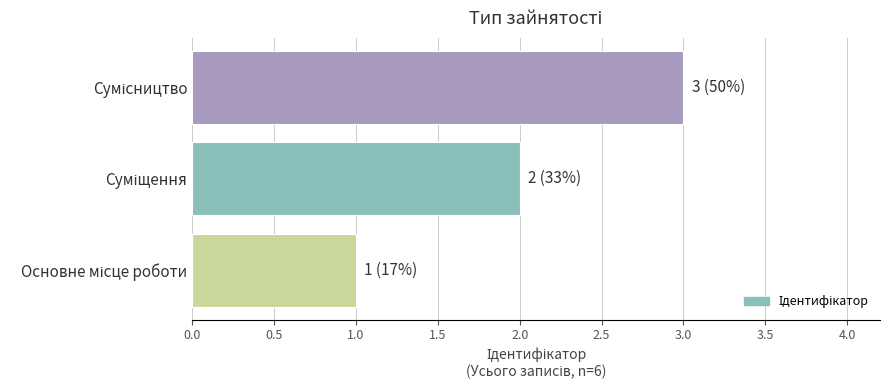

What is the greatest value displayed?

3